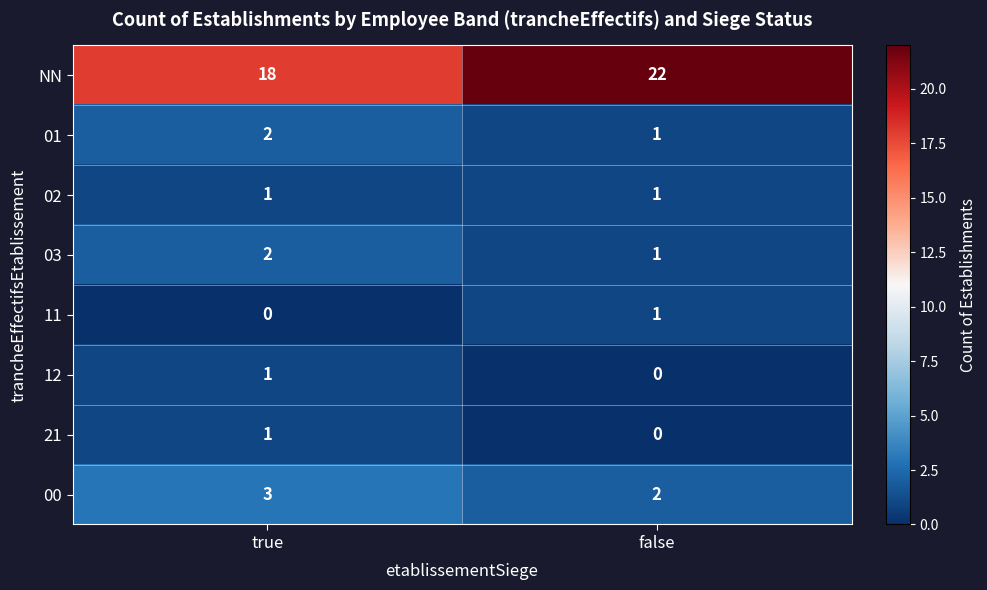

Between true and false, which series saw the biggest shift?

NN